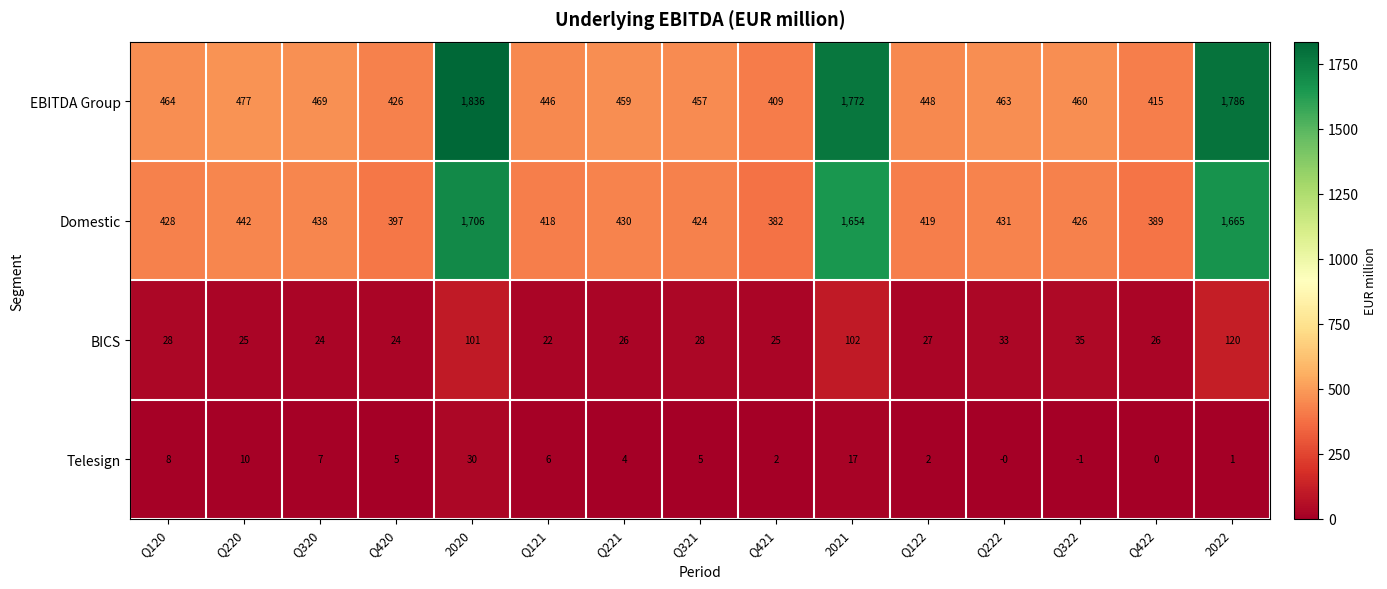

What is the sum of the EBITDA Group values at Q220 and Q221?

936